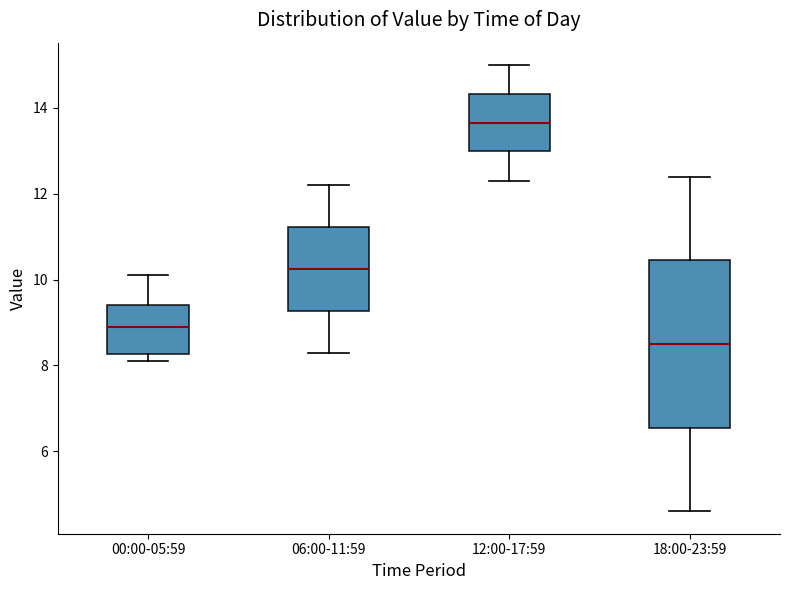

Comparing the boxes themselves (not the whiskers), which one is the tallest?

18:00-23:59